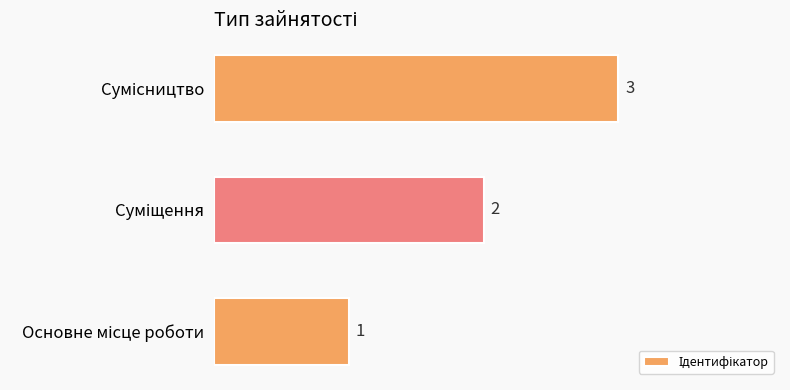

What is the sum of all values?

6